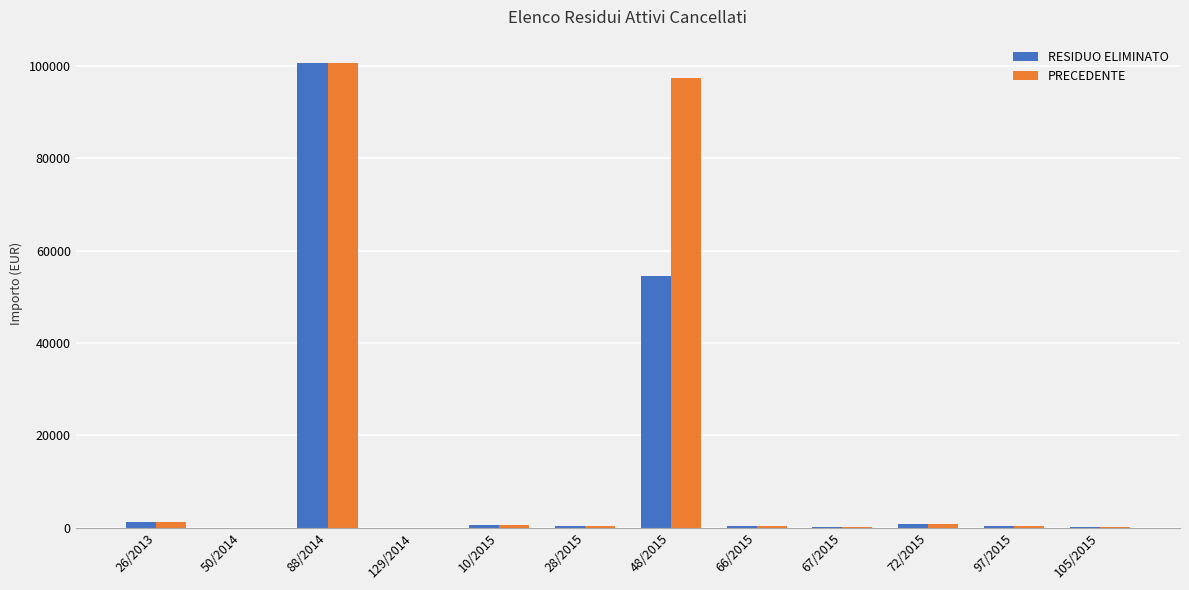

The value of RESIDUO ELIMINATO at 97/2015 is 505.0. True or false?

True